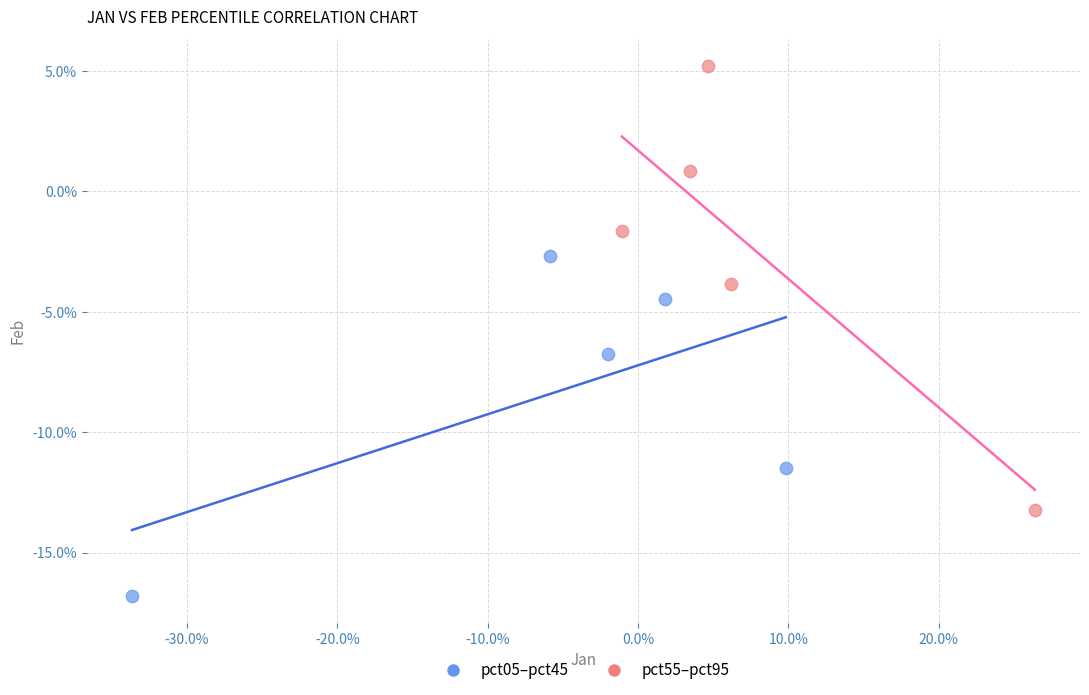

What are all the series names shown in the legend?

pct05–pct45, pct55–pct95